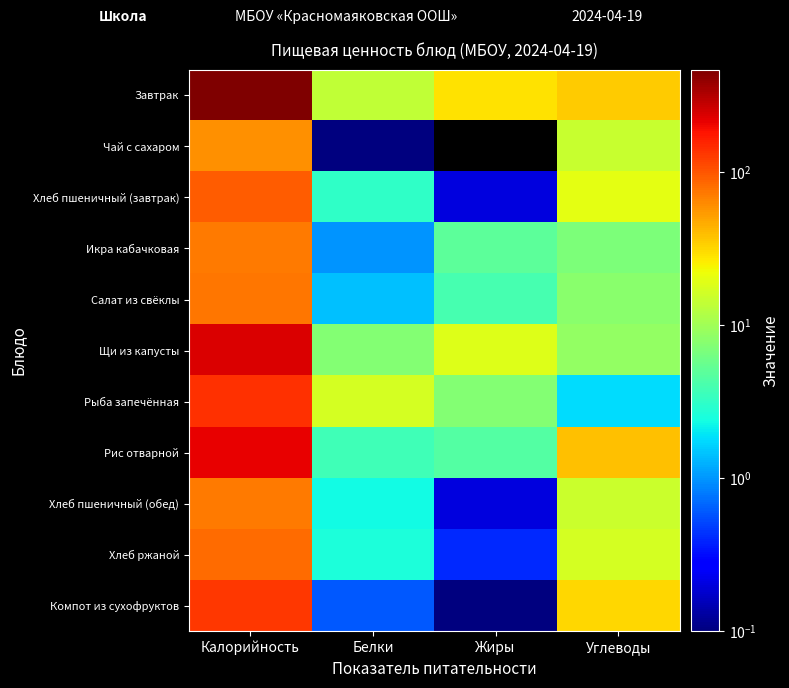

Reading left to right, what are all the values shown in this chart?

Завтрак: Калорийность=463.0	Белки=14.0	Жиры=29.0	Углеводы=35.0
Чай с сахаром: Калорийность=59.6	Белки=0.1	Жиры=0.0	Углеводы=15.0
Хлеб пшеничный (завтрак): Калорийность=94.7	Белки=3.1	Жиры=0.2	Углеводы=20.1
Икра кабачковая: Калорийность=71.0	Белки=1.0	Жиры=5.0	Углеводы=7.0
Салат из свёклы: Калорийность=74.0	Белки=1.4	Жиры=4.0	Углеводы=8.0
Щи из капусты: Калорийность=235.6	Белки=7.3	Жиры=18.8	Углеводы=8.8
Рыба запечённая: Калорийность=140.7	Белки=16.6	Жиры=7.4	Углеводы=1.8
Рис отварной: Калорийность=210.7	Белки=3.7	Жиры=4.5	Углеводы=38.8
Хлеб пшеничный (обед): Калорийность=71.0	Белки=2.3	Жиры=0.2	Углеводы=15.1
Хлеб ржаной: Калорийность=81.6	Белки=2.6	Жиры=0.4	Углеводы=17.0
Компот из сухофруктов: Калорийность=131.0	Белки=0.6	Жиры=0.1	Углеводы=31.7